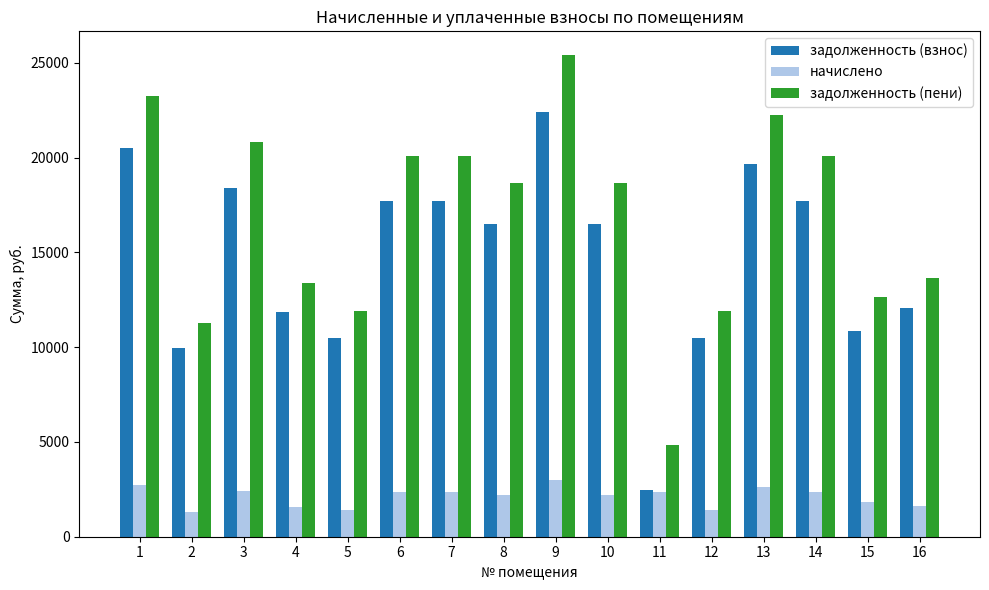

Which series has the largest range (max minus min)?

задолженность (пени)